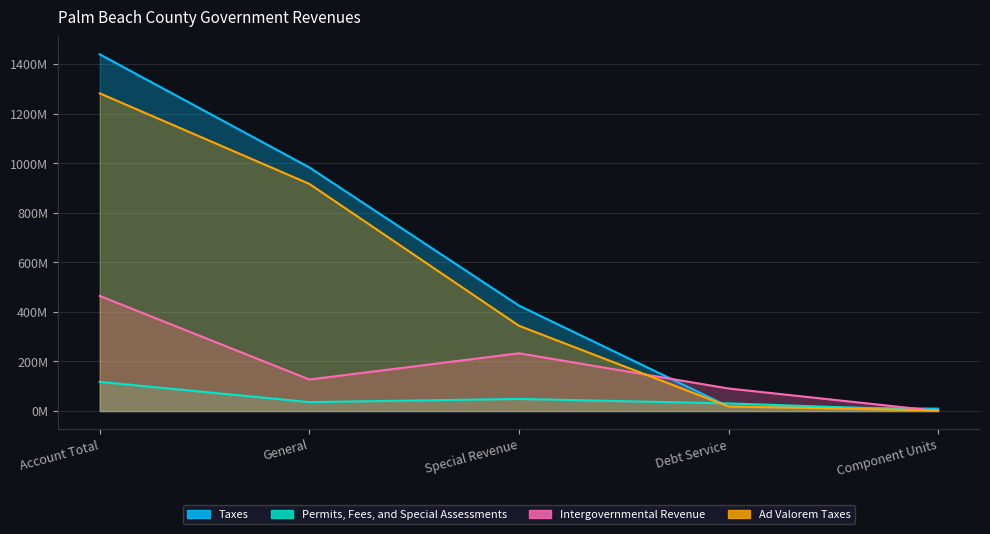

Which category has the lowest value in the Intergovernmental Revenue series?

Component Units